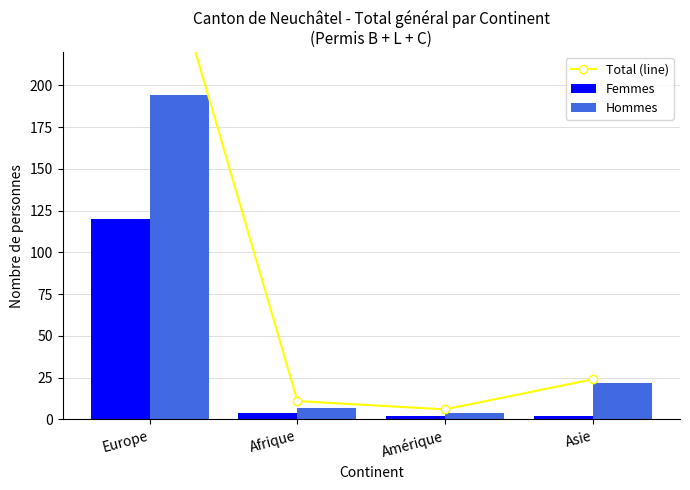

What is the maximum value for Total (line)?

314